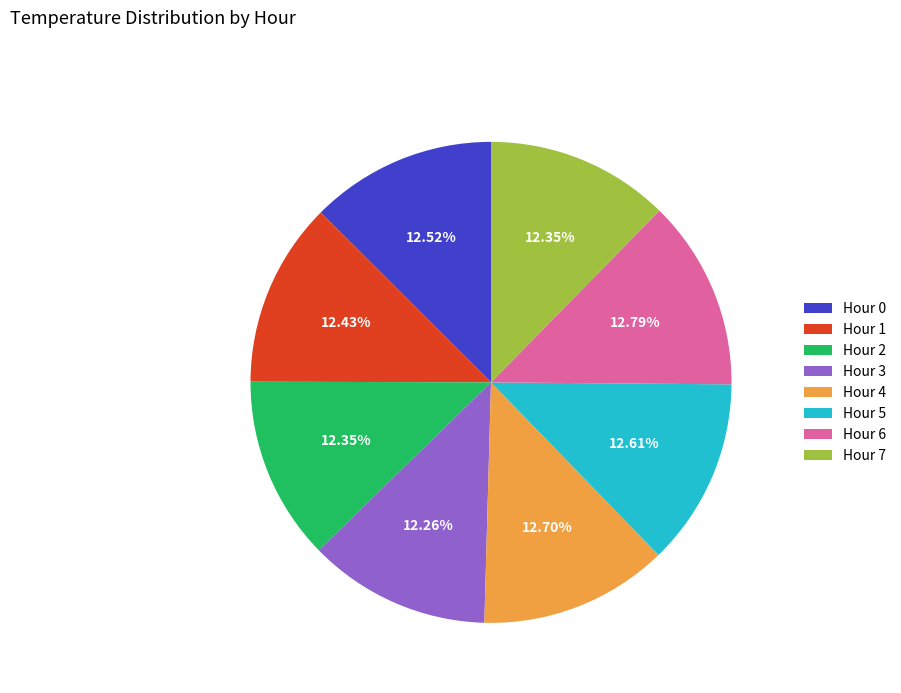

To the nearest percent, what percentage of the pie is Hour 1?

12%